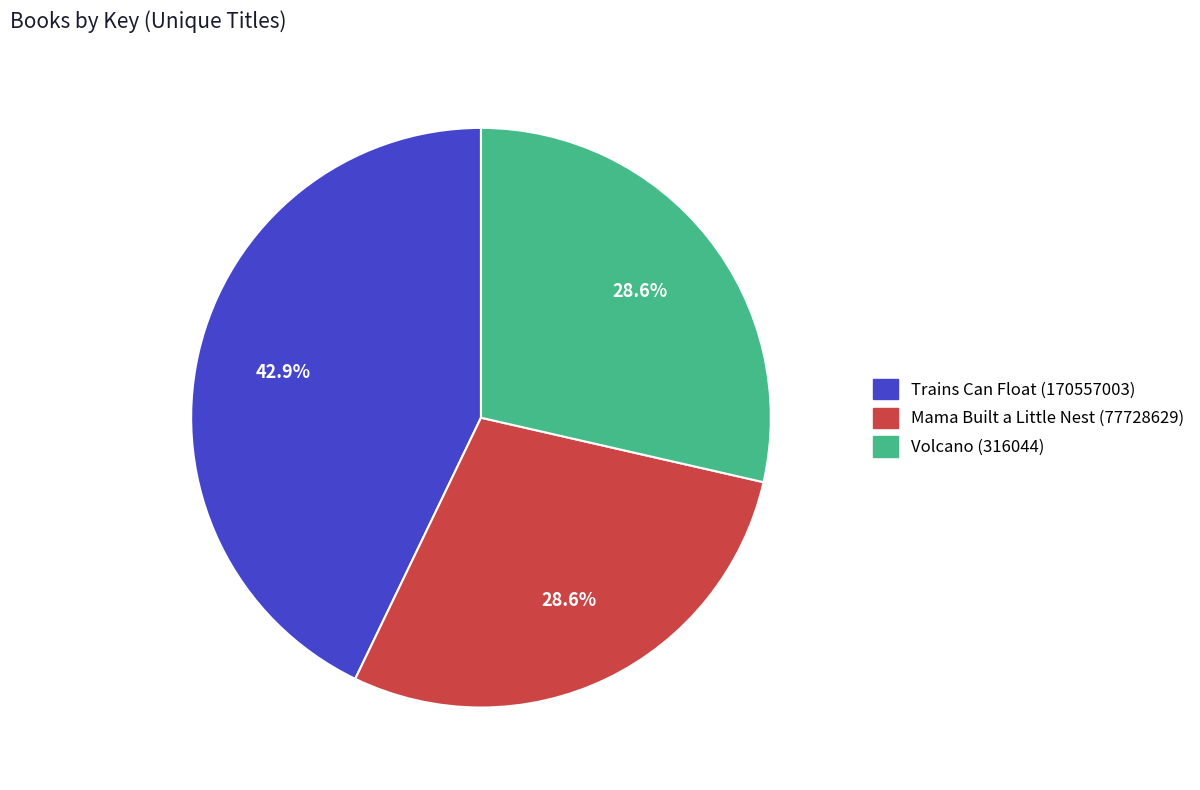

Combined, what portion of the pie is Mama Built a Little Nest (77728629) and Trains Can Float (170557003)?

71.4%